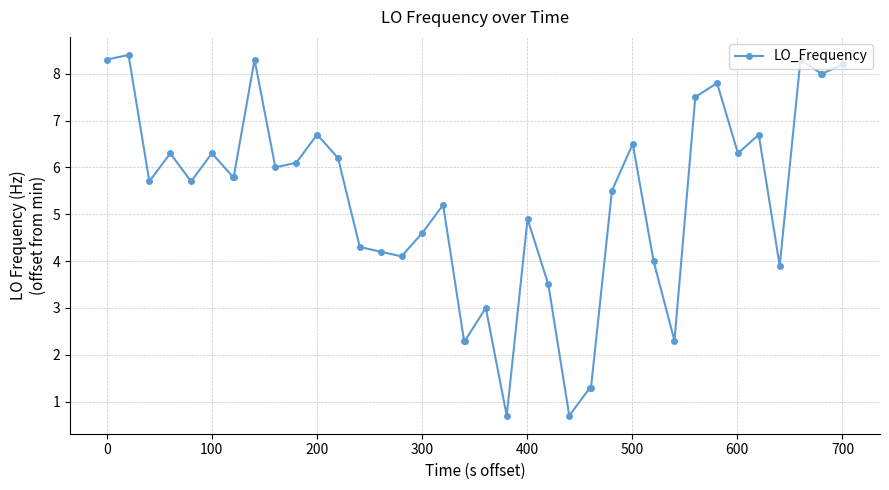

What is the minimum value shown in the chart?

0.7